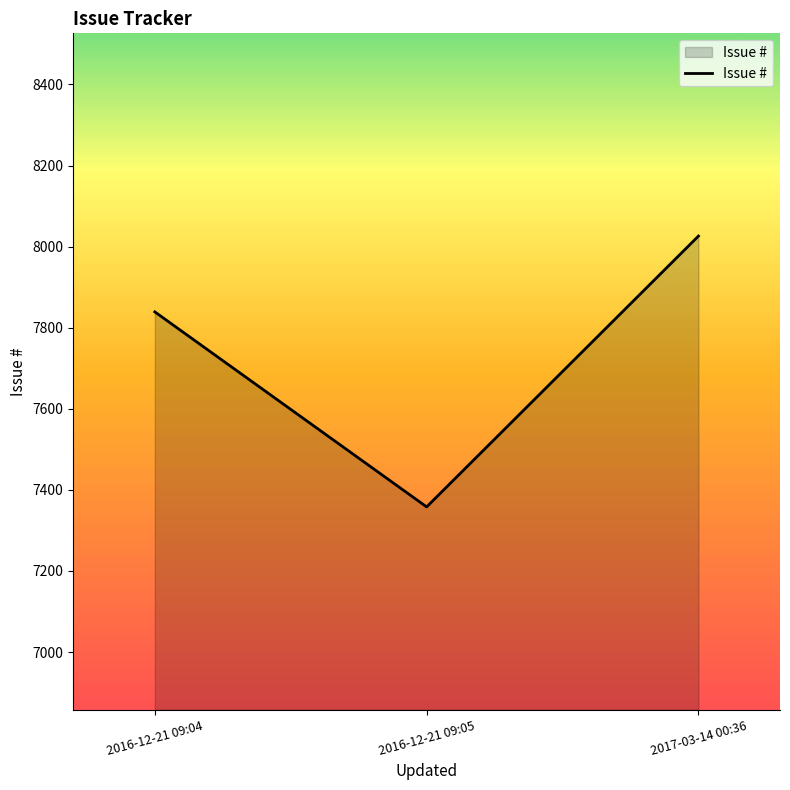

Count the number of data series in this chart.

1